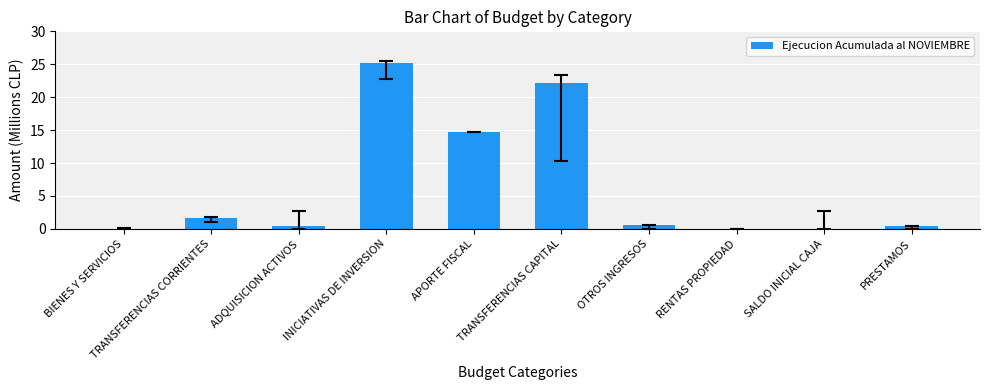

How many distinct data groups are displayed?

1